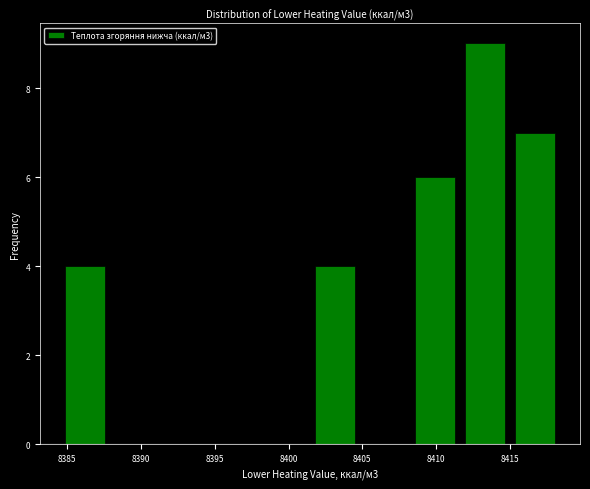

Over which range of the x-axis is the bar tallest?

8411.5 to 8415.0